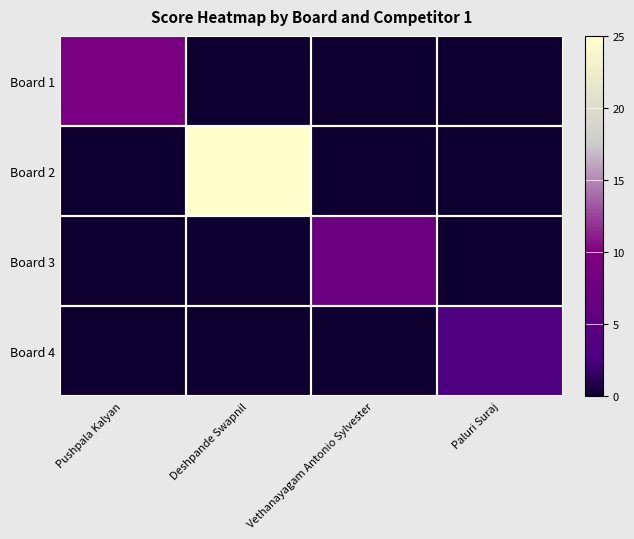

Between Paluri Suraj and Pushpala Kalyan, which is larger?

Pushpala Kalyan